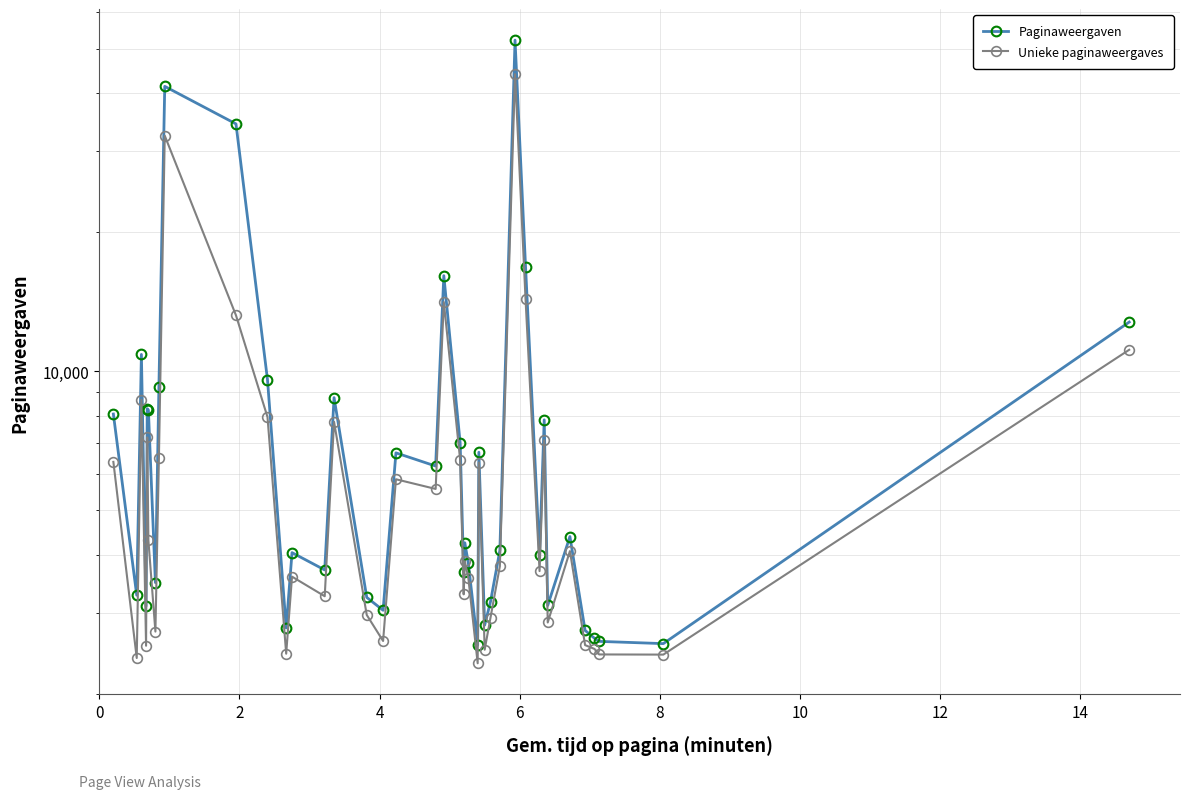

What is the approximate value of Unieke paginaweergaves at 20?

6419